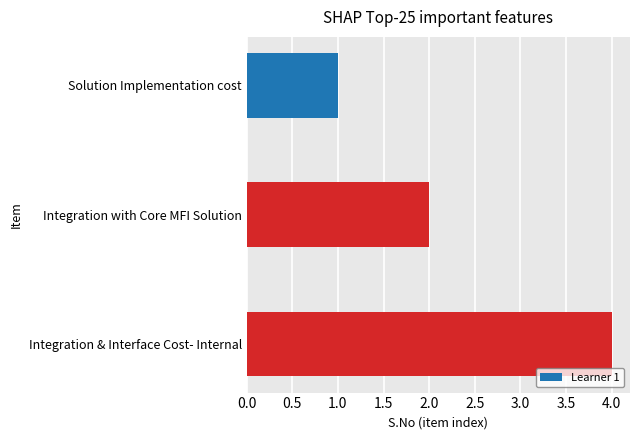

What position from the bottom is Integration & Interface Cost- Internal?

1